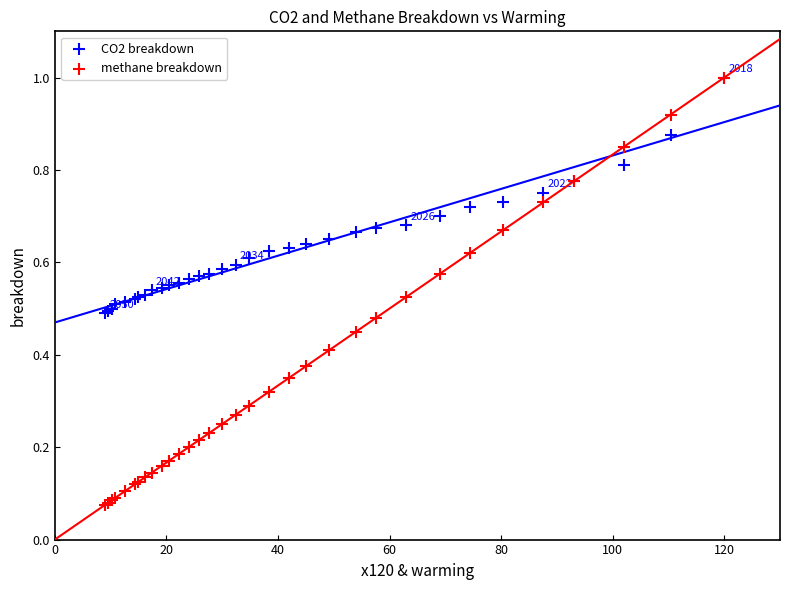

What are all the series names shown in the legend?

CO2 breakdown, methane breakdown